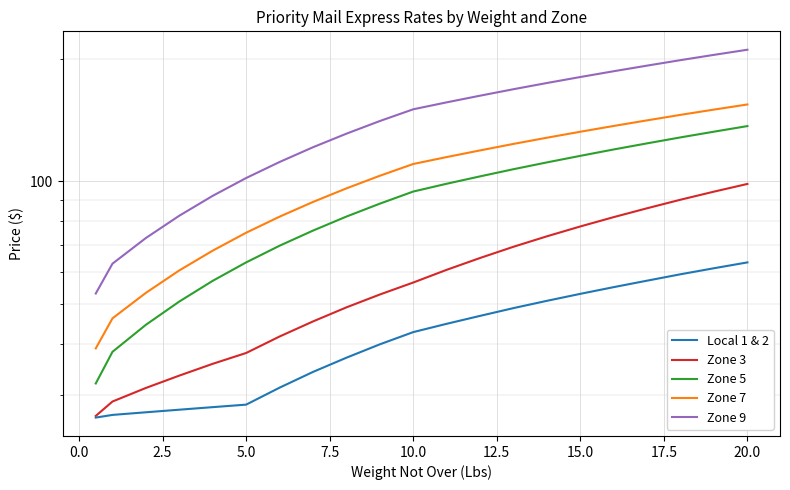

Reading left to right, what are all the values shown in this chart?

Local 1 & 2: 26.4	26.8	27.1	27.6	27.9	28.4	31.2	34.1	37.0	39.9	42.7	44.8	46.8	48.9	51.0	53.0	55.0	57.1	59.2	61.2	63.3
Zone 3: 26.6	28.9	31.1	33.4	35.7	38.0	41.6	45.4	49.1	52.8	56.5	60.7	64.9	69.2	73.3	77.5	81.8	86.0	90.2	94.4	98.6
Zone 5: 31.9	38.2	44.5	50.8	57.0	63.3	69.5	75.8	82.0	88.2	94.5	98.7	102.9	107.2	111.3	115.5	119.8	124.0	128.2	132.4	136.7
Zone 7: 39.0	46.1	53.3	60.5	67.7	74.8	82.0	89.0	96.2	103.2	110.3	114.8	119.2	123.6	128.0	132.4	136.8	141.2	145.7	150.1	154.4
Zone 9: 53.1	62.9	72.7	82.4	92.2	102.0	111.6	121.3	130.9	140.7	150.3	156.3	162.3	168.3	174.3	180.3	186.3	192.3	198.4	204.4	210.4